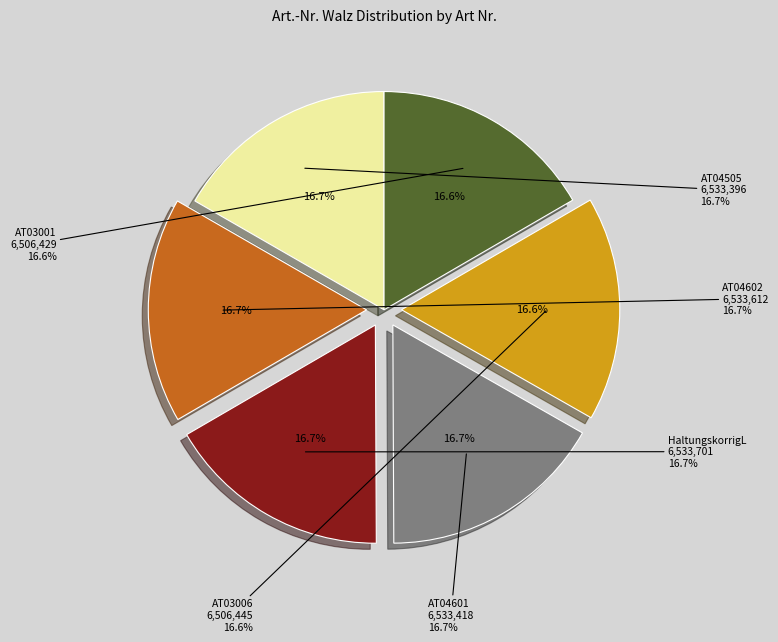

Does any single category account for the majority?

No